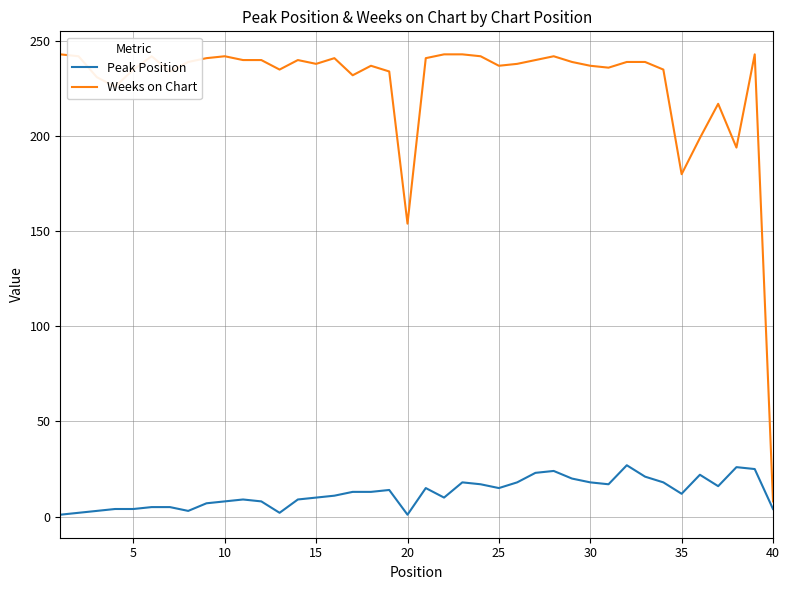

Rank the series by their maximum value, from lowest to highest.

Peak Position, Weeks on Chart